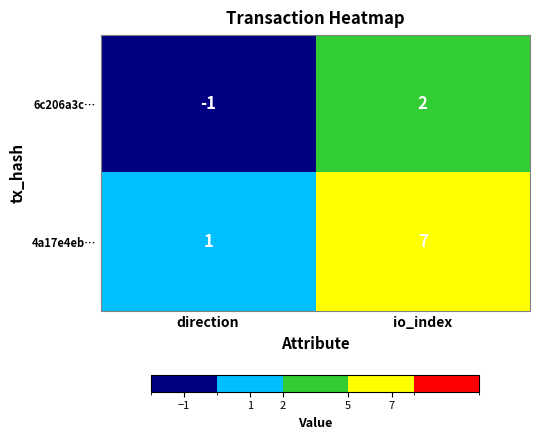

Where is 6c206a3c… nearest to the value 0?

direction